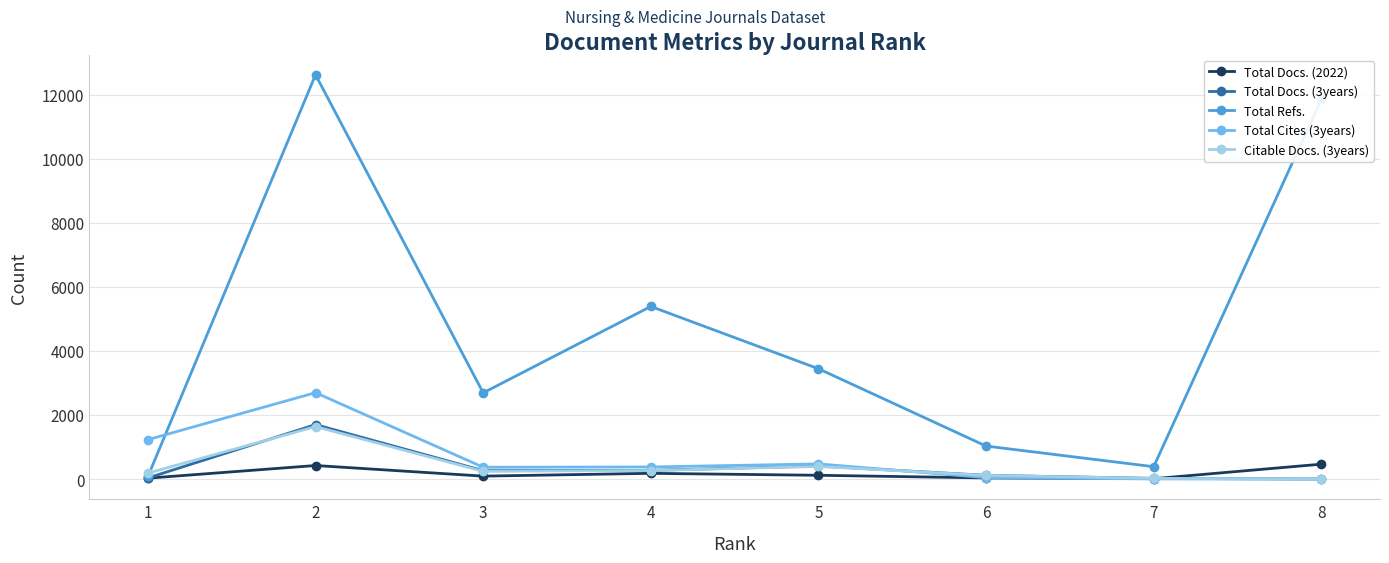

Which series changed the most between 1 and 3?

Total Refs.